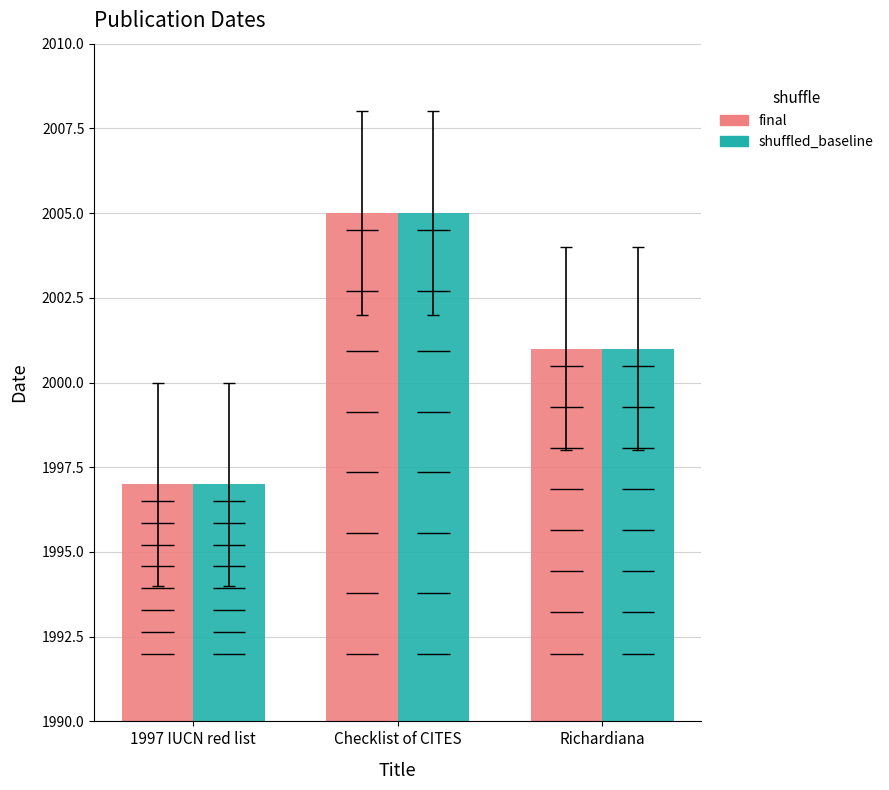

At which label does final reach its peak?

Checklist of CITES